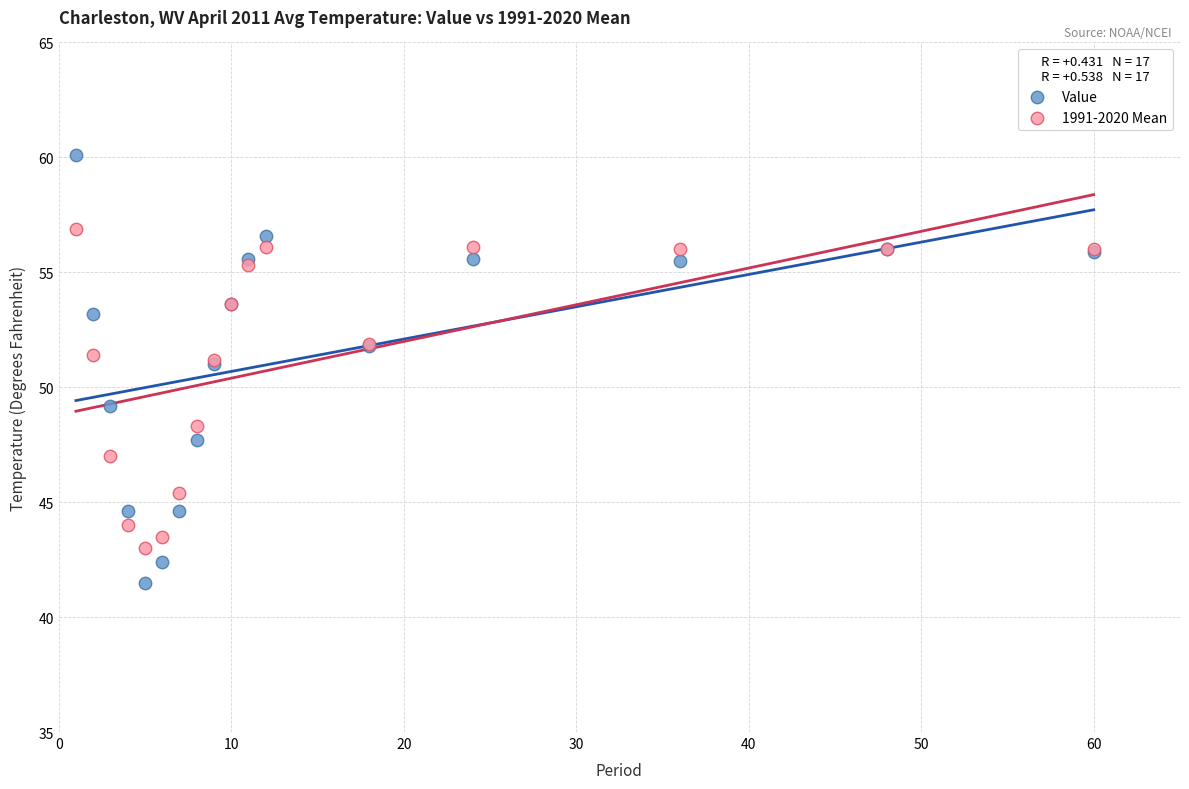

Which series reaches the maximum Y coordinate?

Value